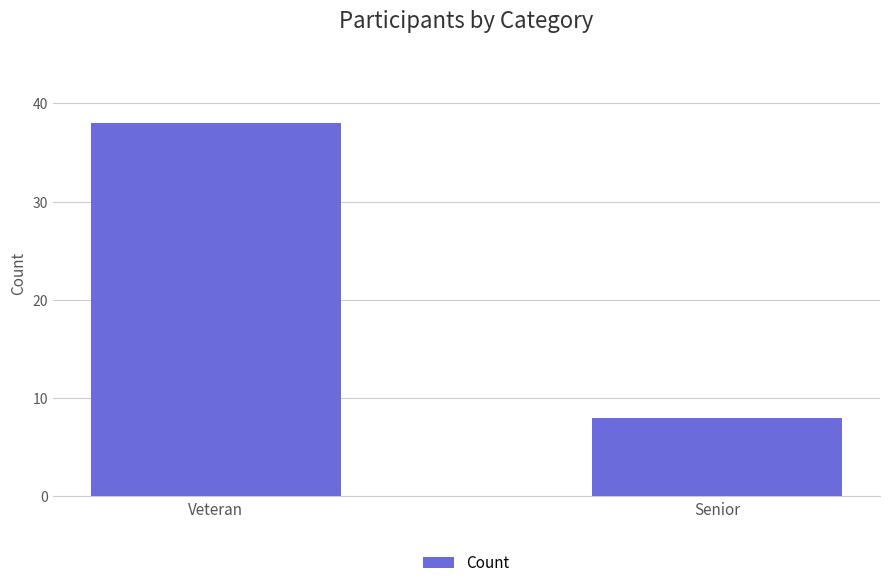

What is the value of the 1st bar from the left?

38